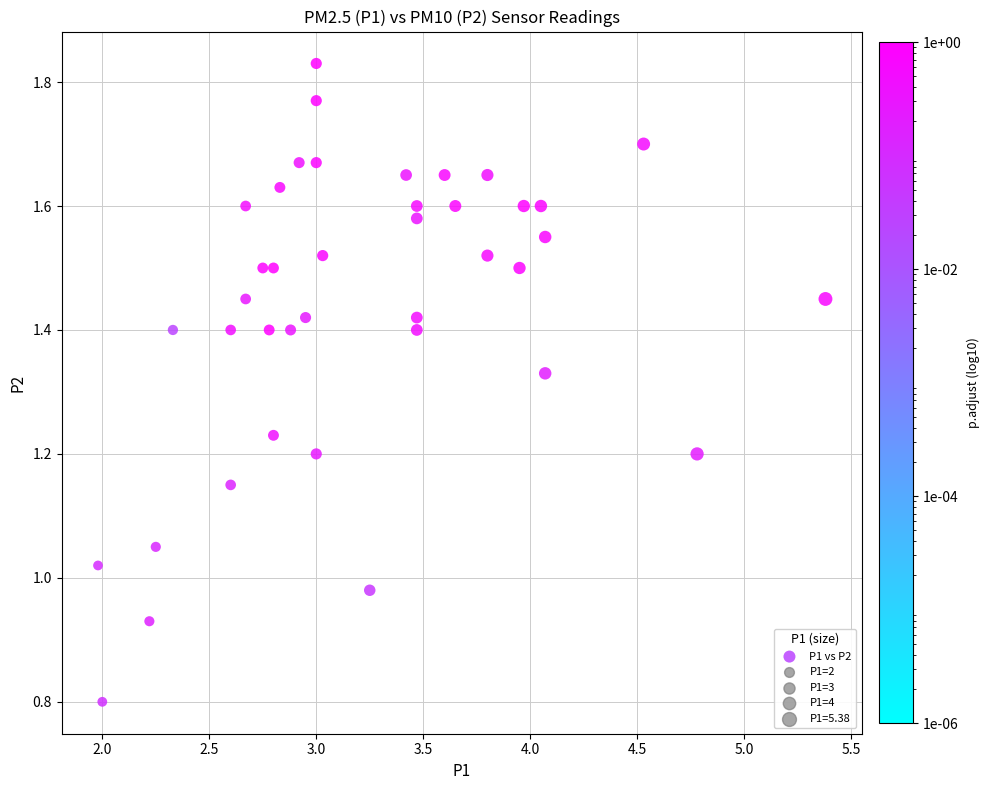

What is the range of X values (max minus min)?

3.4